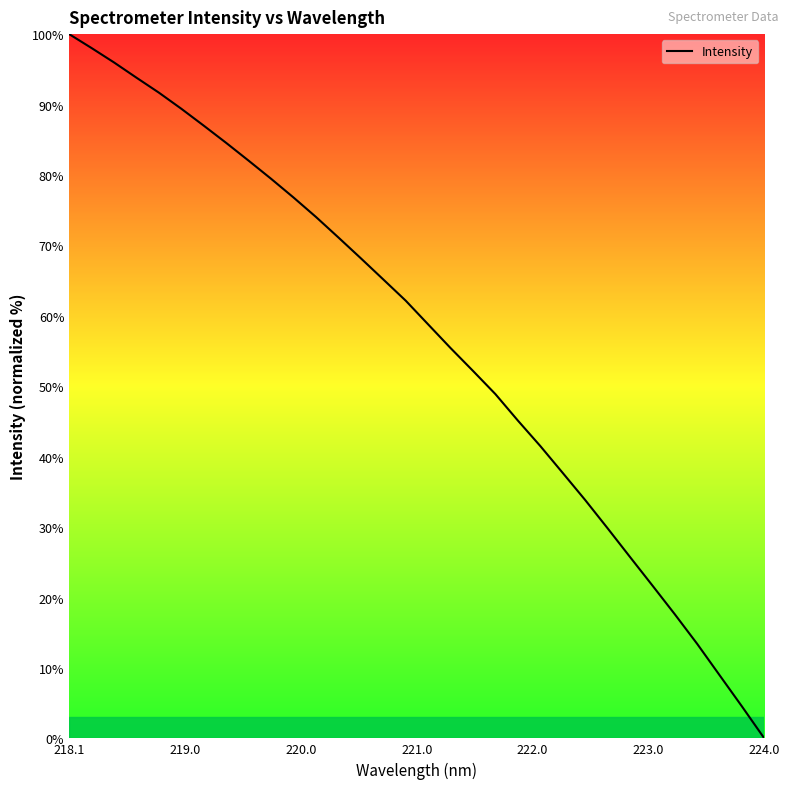

What is the difference between the maximum and minimum values?

100.0